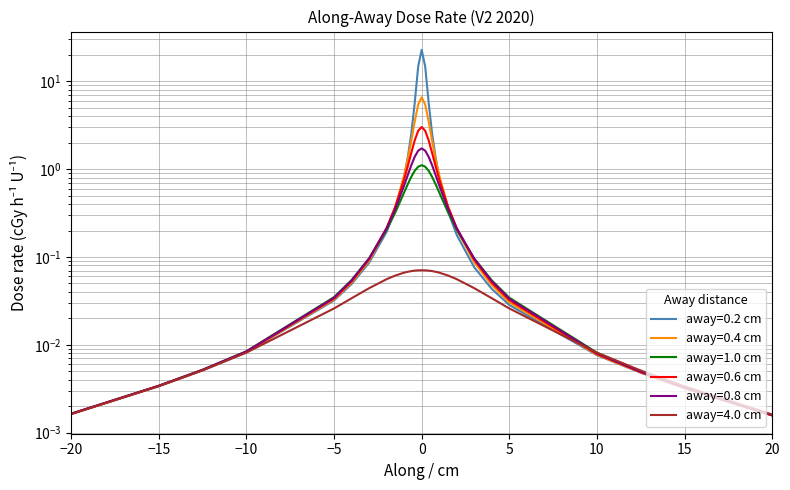

True or false: away=0.6 cm and away=0.8 cm cross at least once.

True